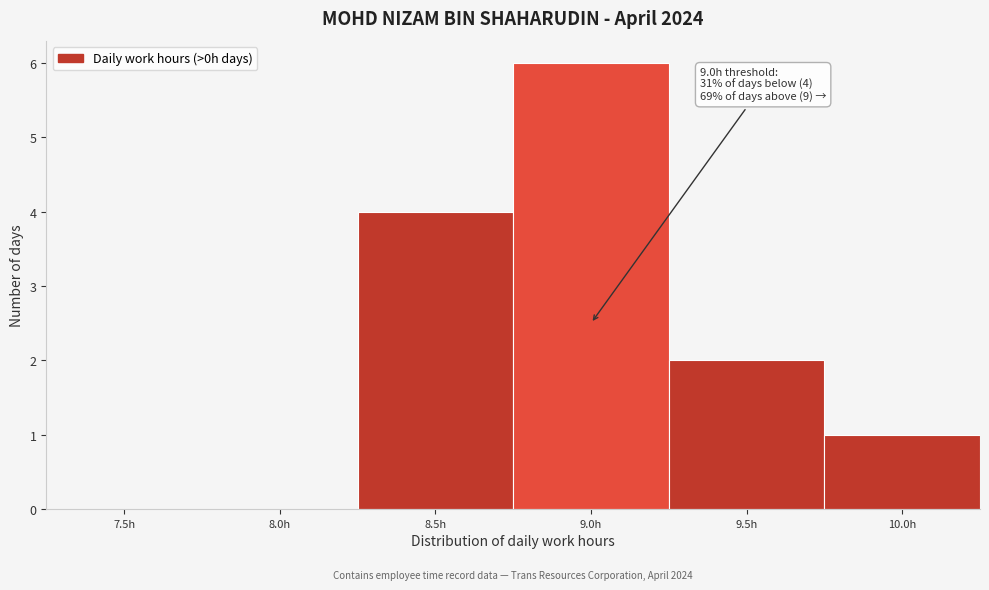

Reading left to right, list all the values displayed in this chart.

7.5h=0	8.0h=0	8.5h=4	9.0h=6	9.5h=2	10.0h=1